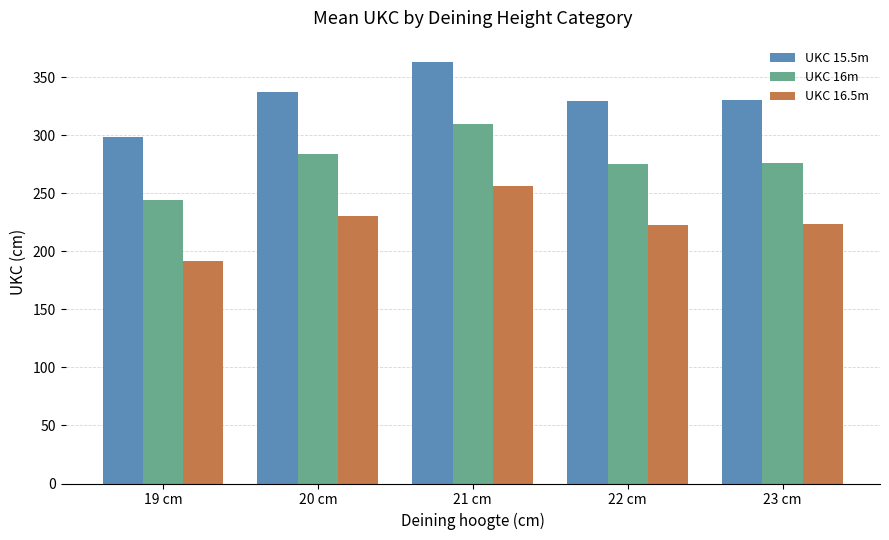

Which series has the largest total across all categories?

UKC 15.5m